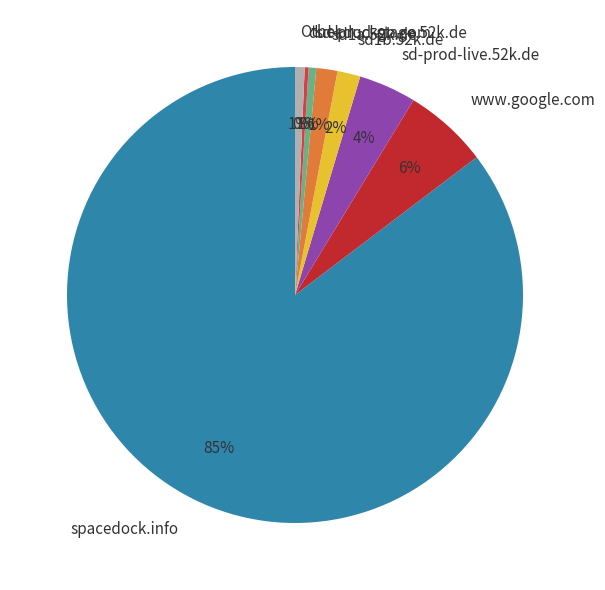

To the nearest percent, what is the difference between the largest and smallest slice percentages?

85%